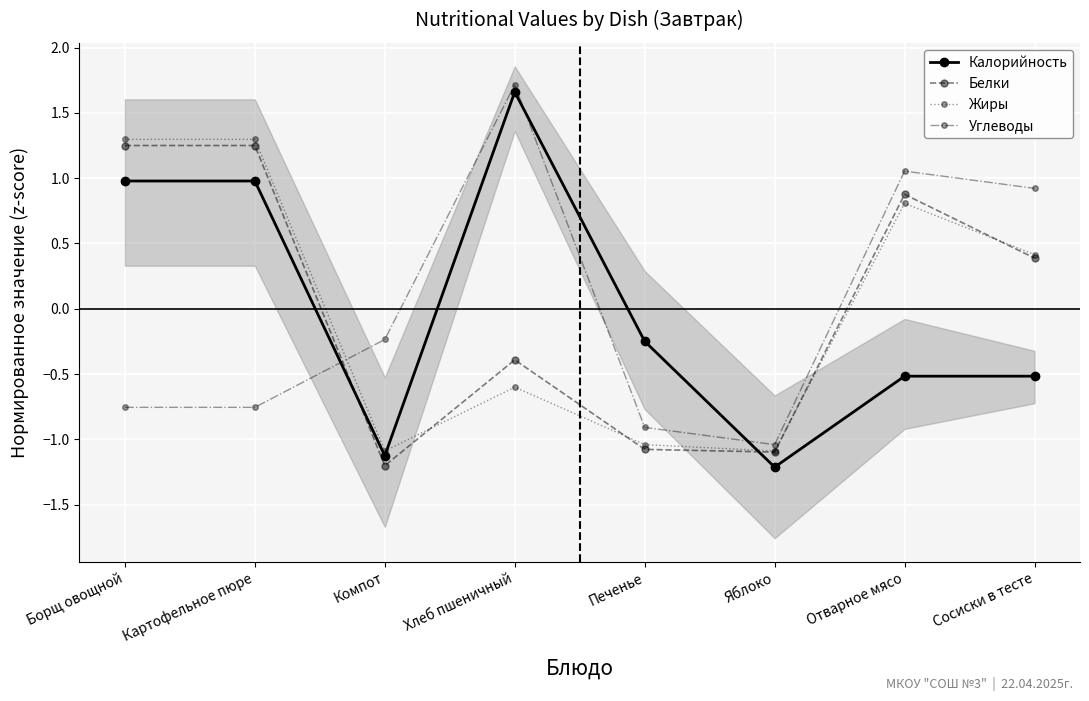

Where is Жиры nearest to the value 0?

Сосиски в тесте